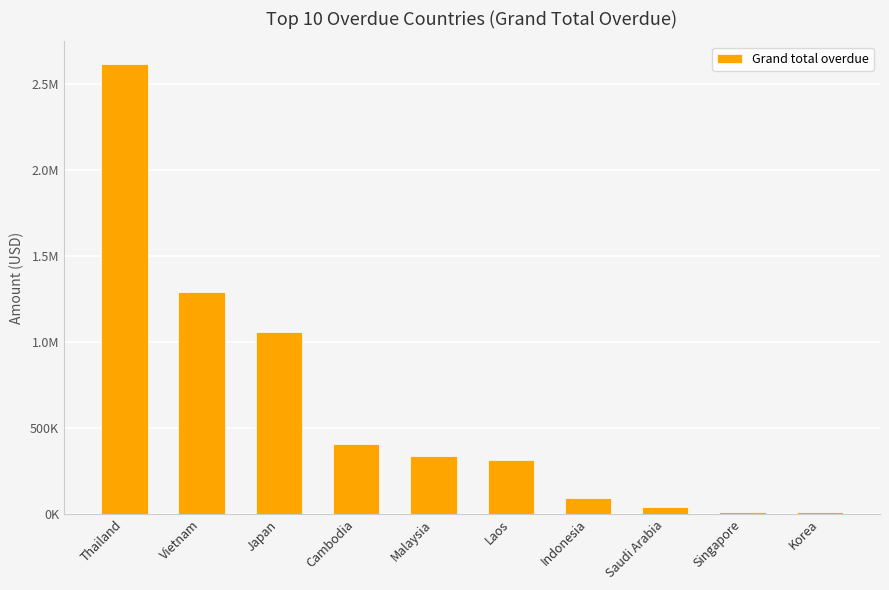

What is the difference between the maximum and second lowest values?

2603166.8